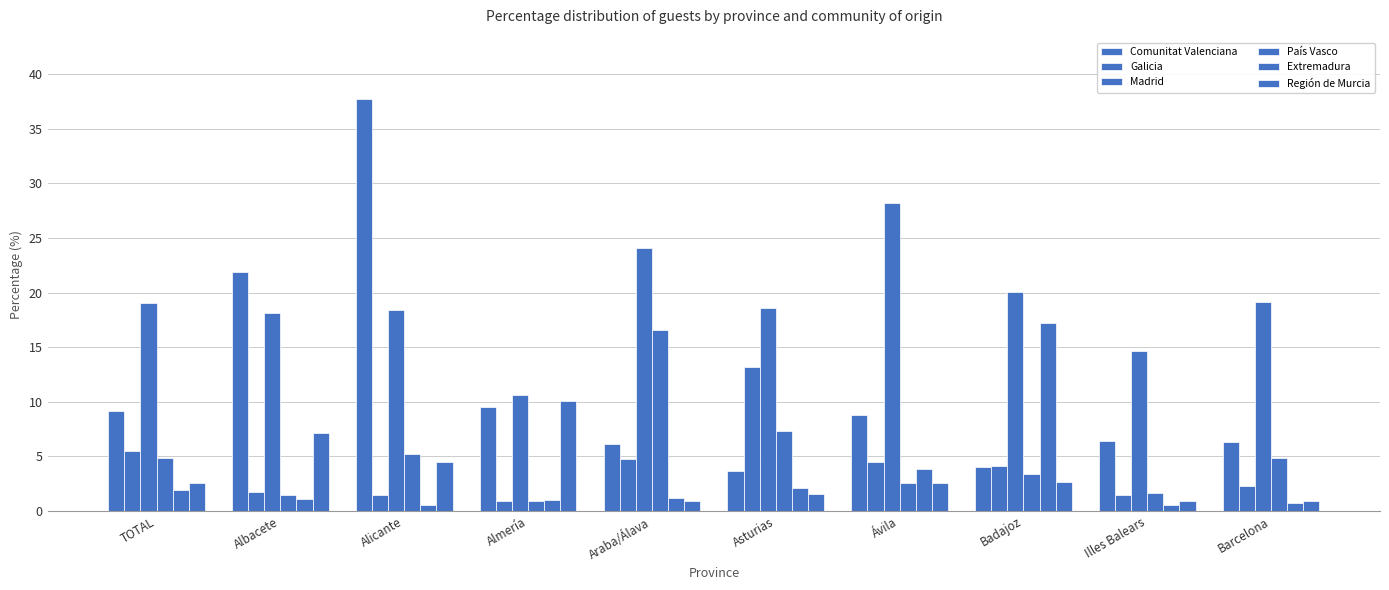

Reading left to right, list all the values displayed in this chart.

Comunitat Valenciana: 9.1	21.9	37.7	9.5	6.1	3.6	8.8	4.0	6.4	6.3
Galicia: 5.4	1.7	1.5	0.9	4.7	13.2	4.5	4.1	1.4	2.3
Madrid: 19.0	18.2	18.4	10.6	24.1	18.6	28.2	20.1	14.7	19.1
País Vasco: 4.9	1.4	5.2	0.9	16.5	7.3	2.5	3.3	1.7	4.9
Extremadura: 1.9	1.1	0.6	0.9	1.2	2.1	3.8	17.2	0.5	0.7
Región de Murcia: 2.5	7.1	4.4	10.1	0.9	1.6	2.5	2.6	0.9	0.9